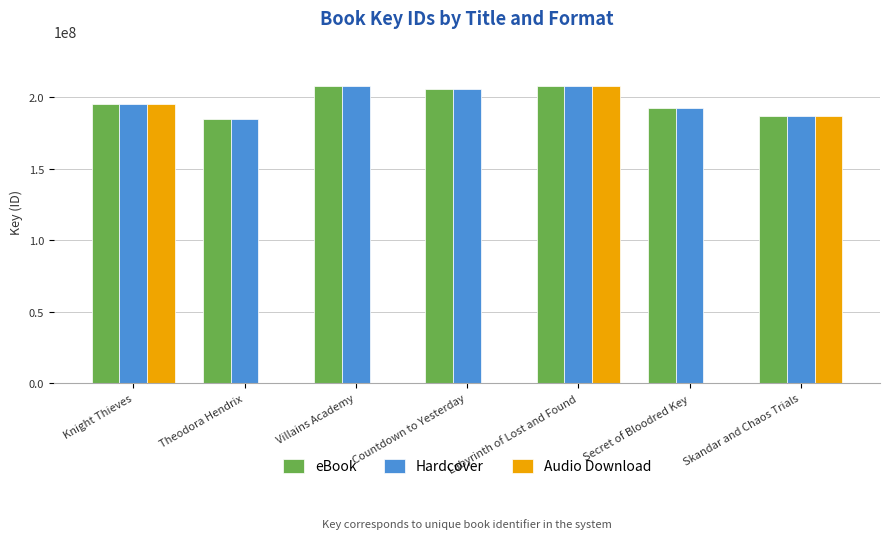

Between Knight Thieves and Countdown to Yesterday, which series saw the biggest shift?

Audio Download